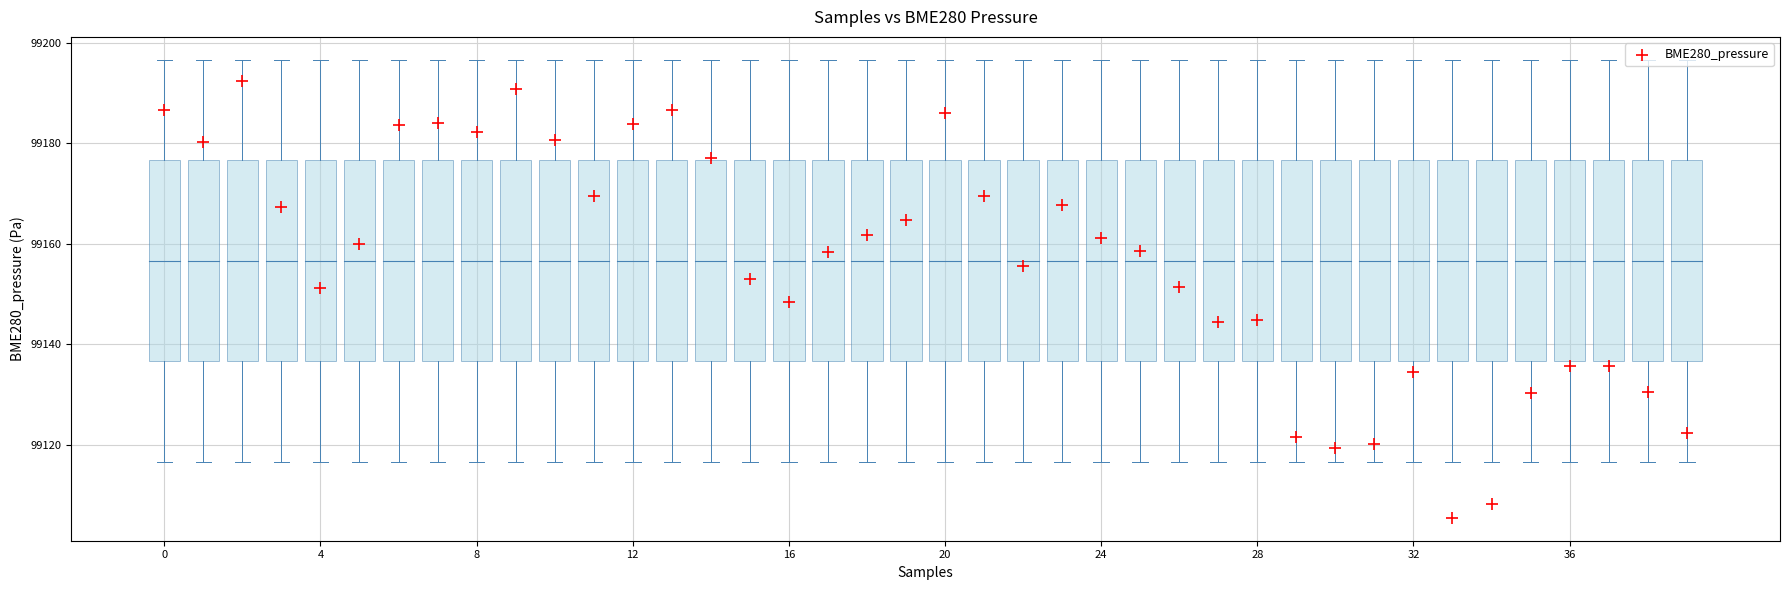

What is the range of Y values (max minus min)?

87.0